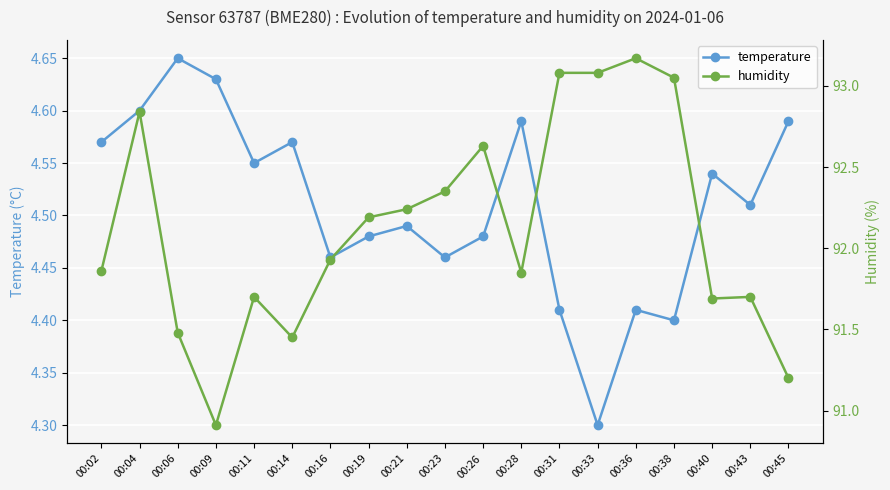

What is the maximum value shown in the chart?

93.2